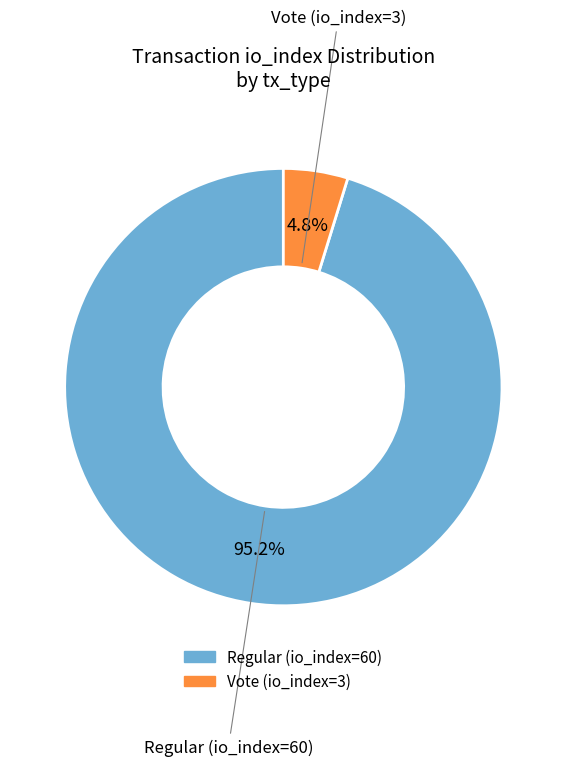

What percentage is the Vote (io_index=3) slice, to the nearest percent?

5%